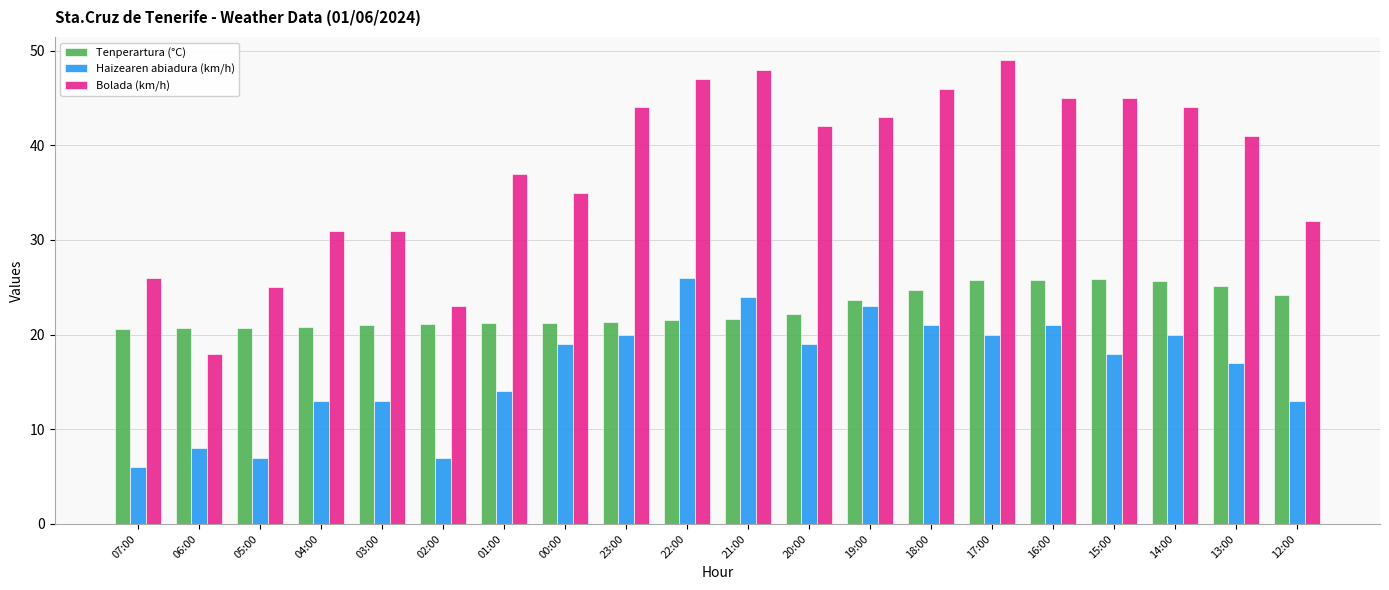

The value of Haizearen abiadura (km/h) at 13:00 is 17.0. True or false?

True